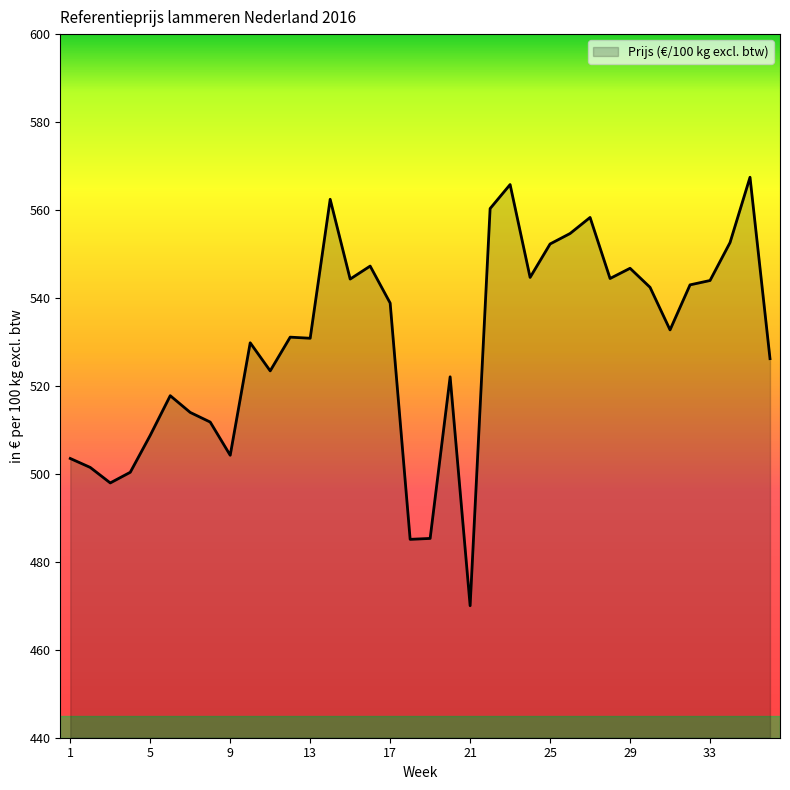

What is the greatest value displayed?

567.5